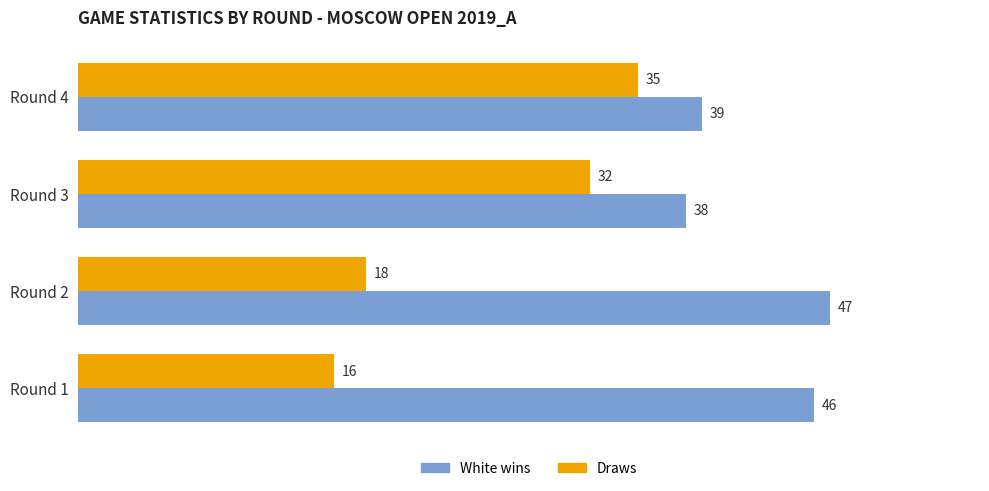

Which series has the largest total across all categories?

White wins